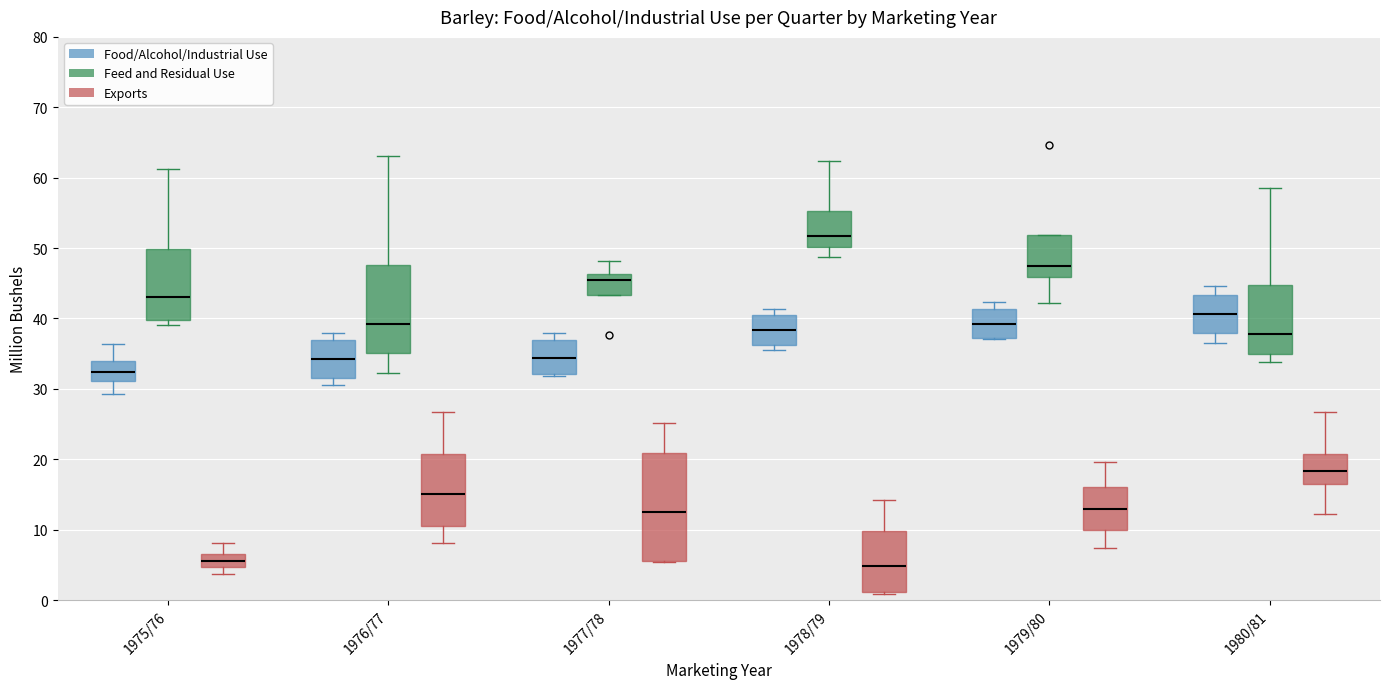

Which box's median line is the highest?

1978/79 (Feed and Residual Use)